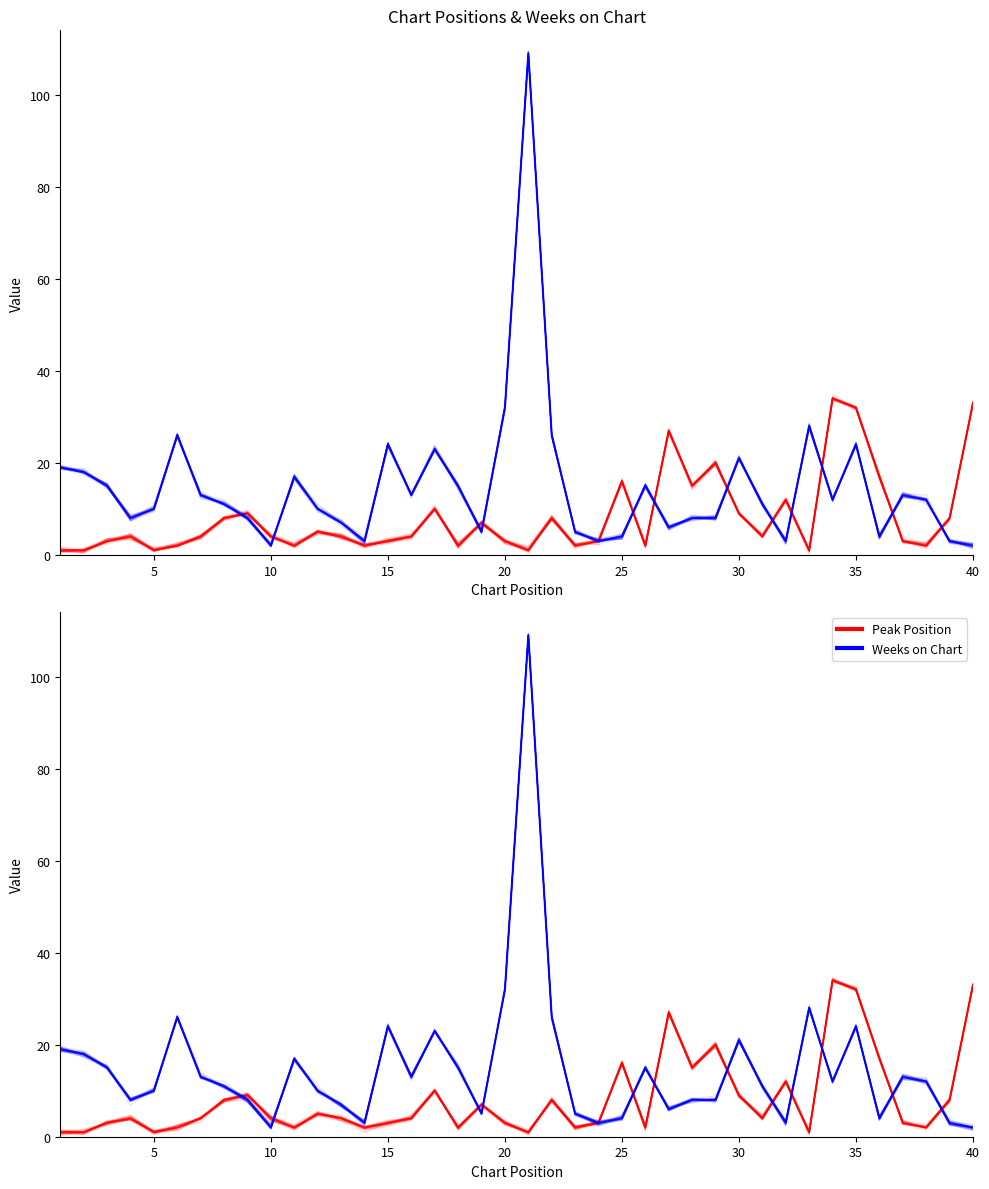

How many series are shown in this chart?

2